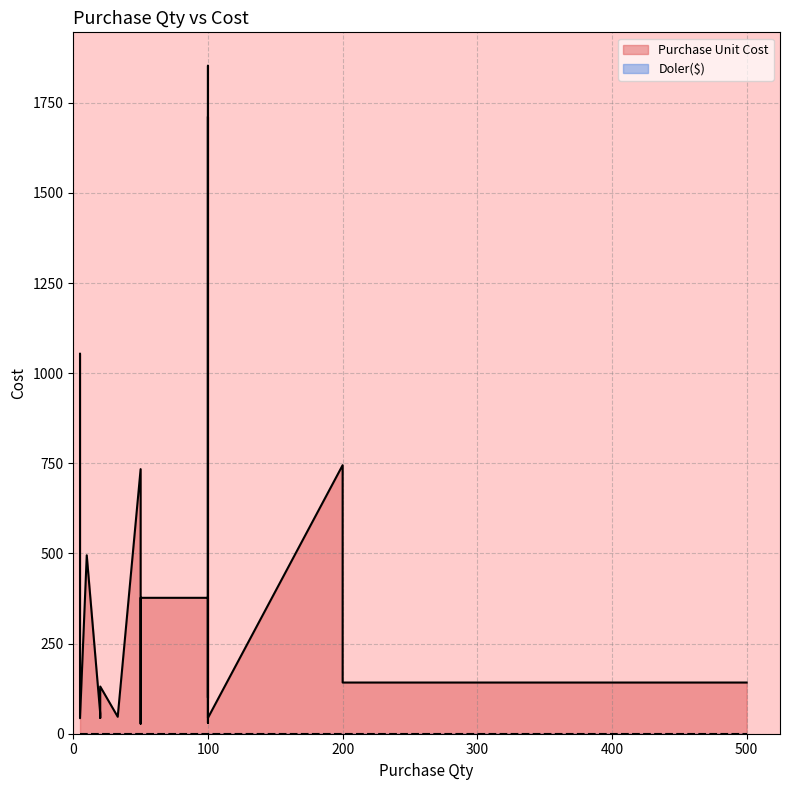

Reading left to right, what are all the values shown in this chart?

1054	1054	43	495	56	44	131	47	734	82	28	129	377	377	30	1712	100	1853	222	44	745	142	142